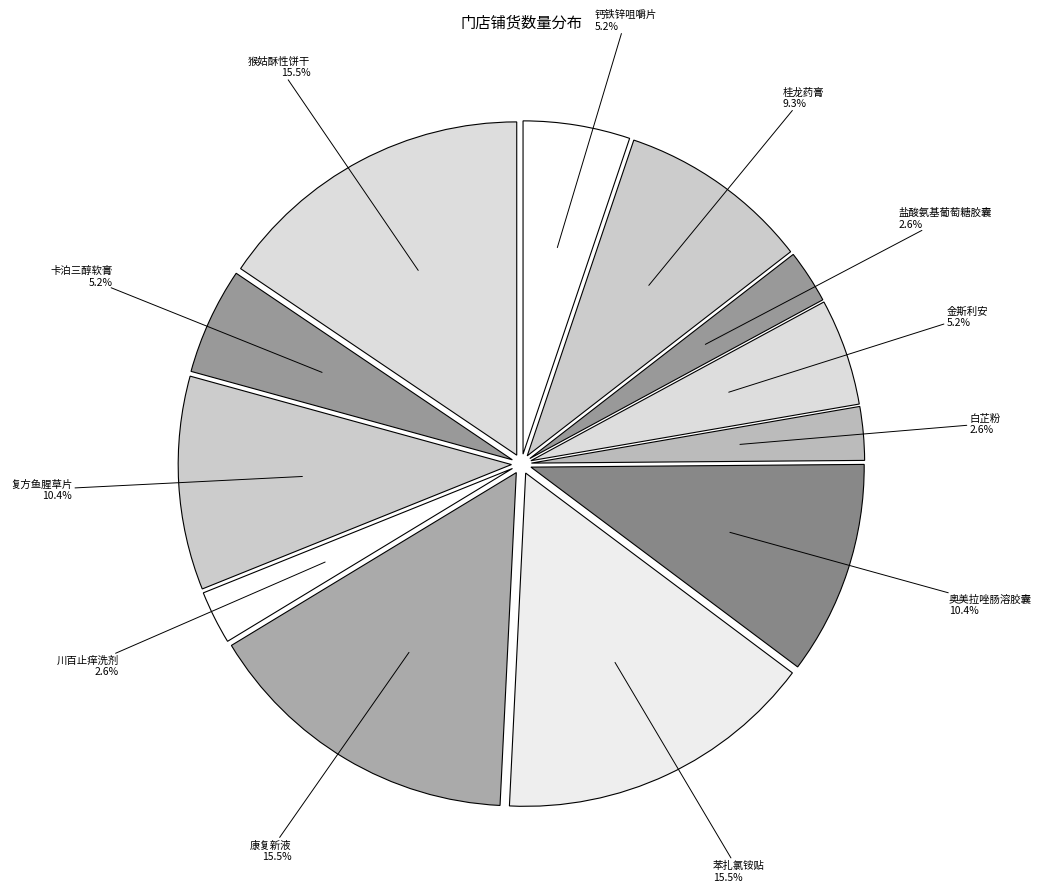

What is the ratio of the value at 猴姑酥性饼干 to the value at 卡泊三醇软膏?

3.0